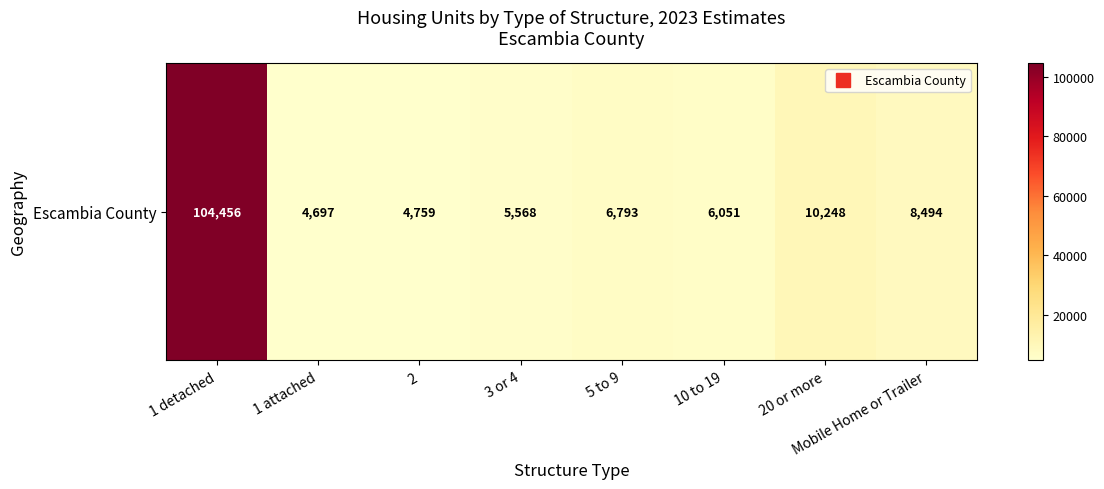

List the labels in order of value, smallest first.

1 attached, 2, 3 or 4, 10 to 19, 5 to 9, Mobile Home or Trailer, 20 or more, 1 detached